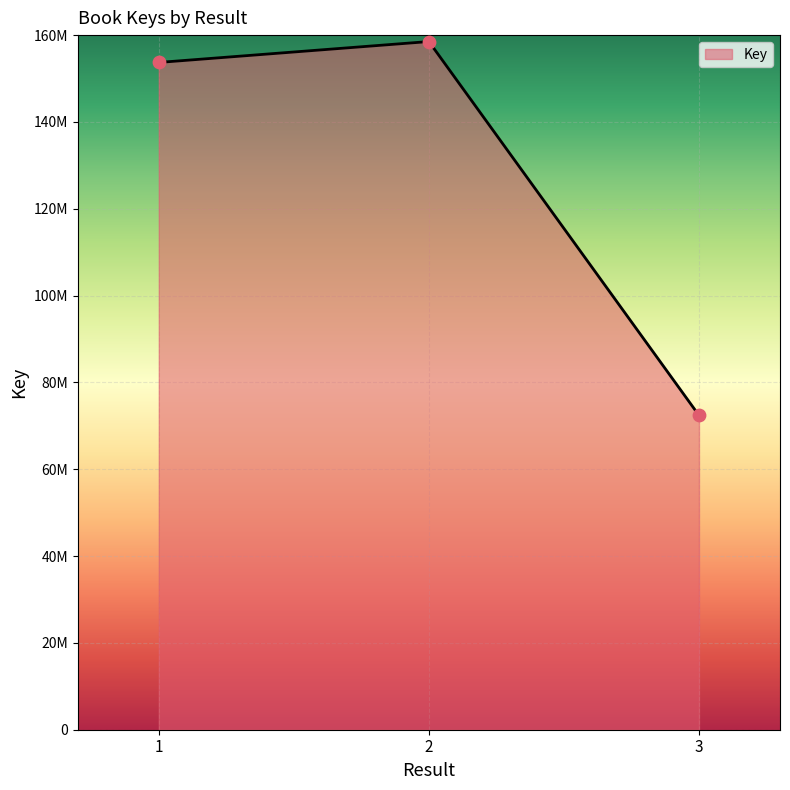

Between 3 and 2, which is larger?

2